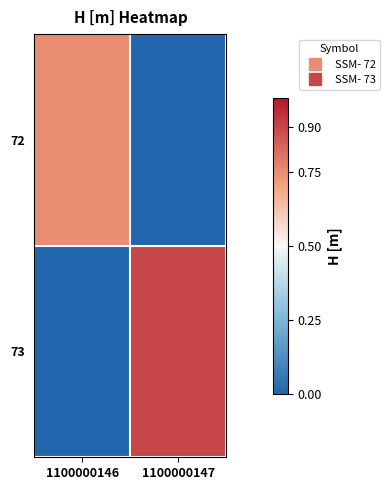

At how many categories does at least one series exceed 0?

2